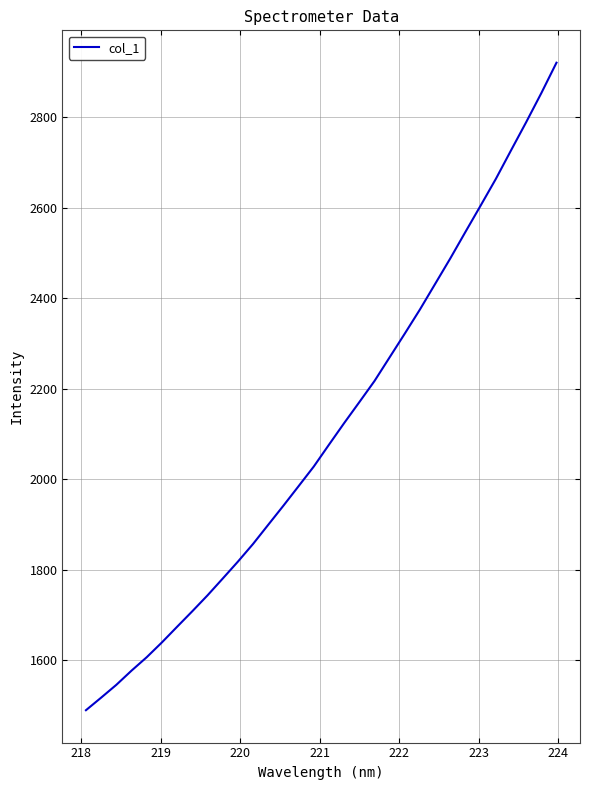

What is the maximum value shown in the chart?

2920.8